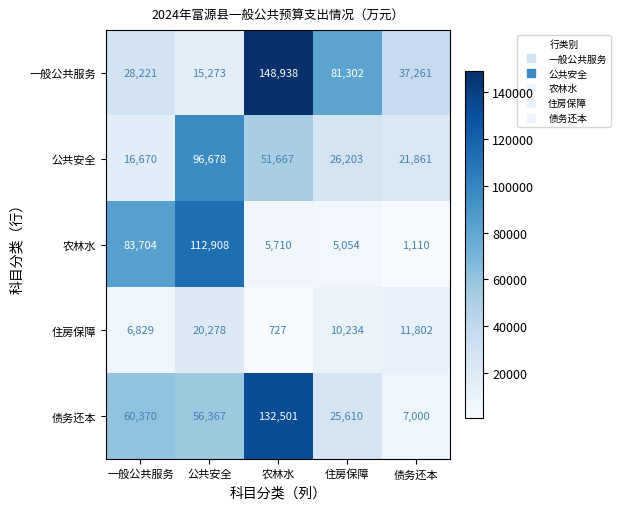

What is the spread (max minus min) of values at 一般公共服务?

76875